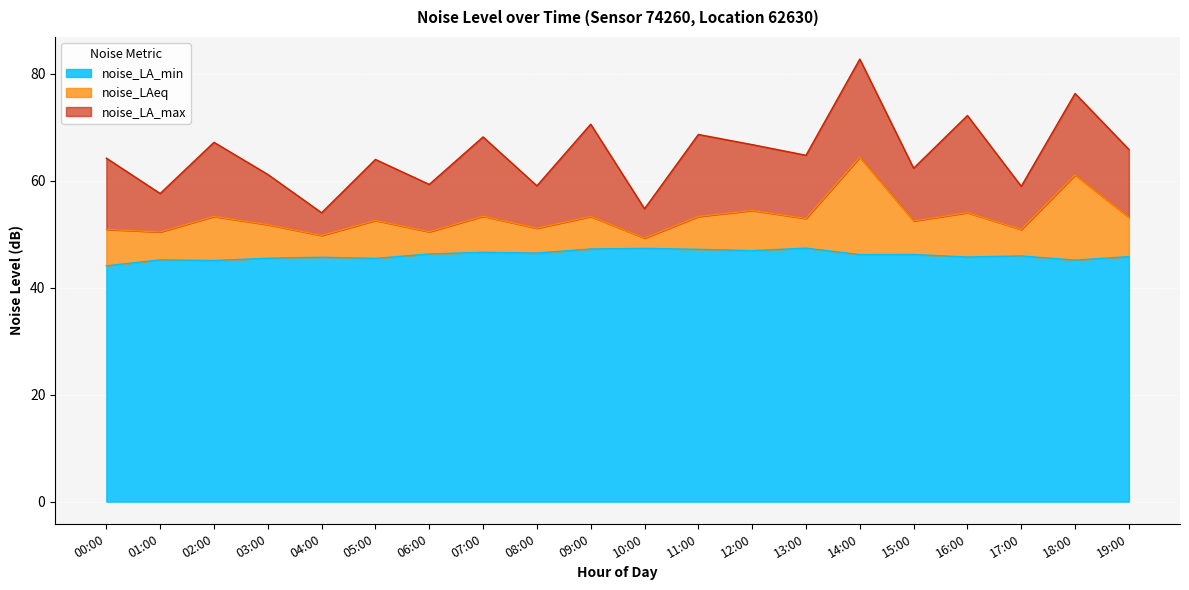

What is the difference between the maximum and minimum values in the noise_LA_min series?

3.3